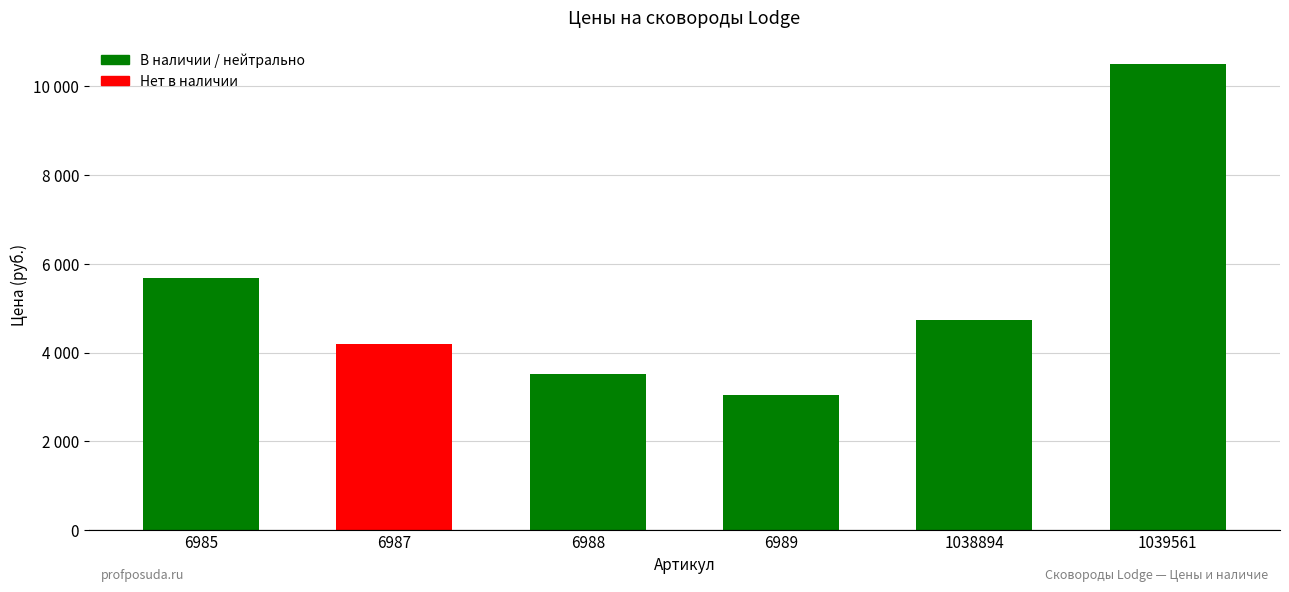

What is the value of the 3rd bar from the left?

3513